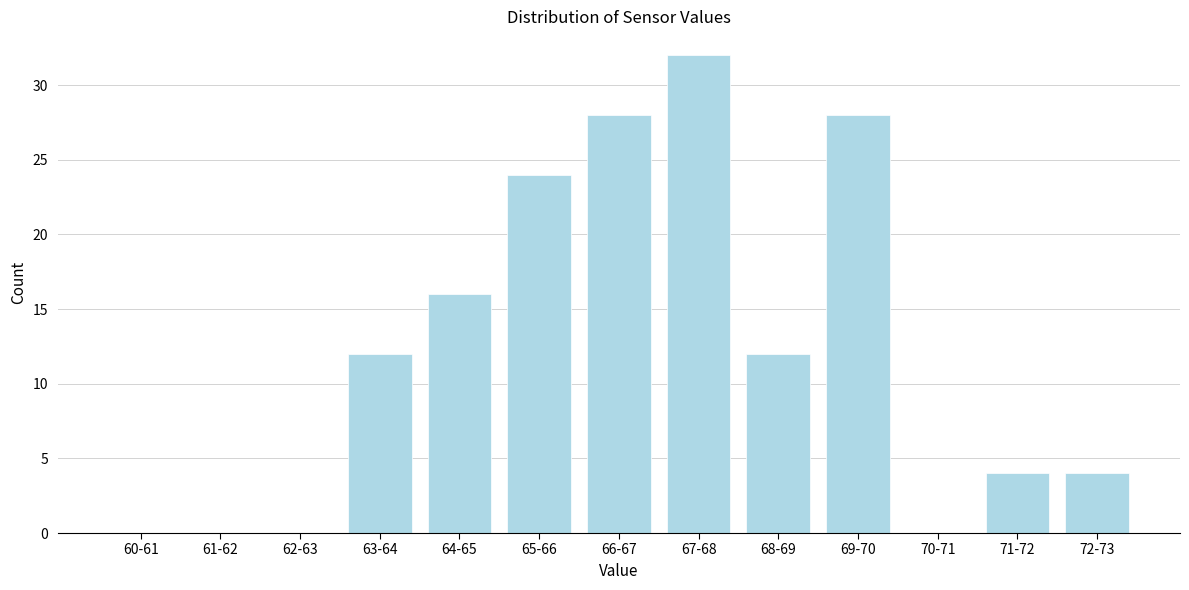

Reading left to right, list all the values displayed in this chart.

60-61=0	61-62=0	62-63=0	63-64=12	64-65=16	65-66=24	66-67=28	67-68=32	68-69=12	69-70=28	70-71=0	71-72=4	72-73=4